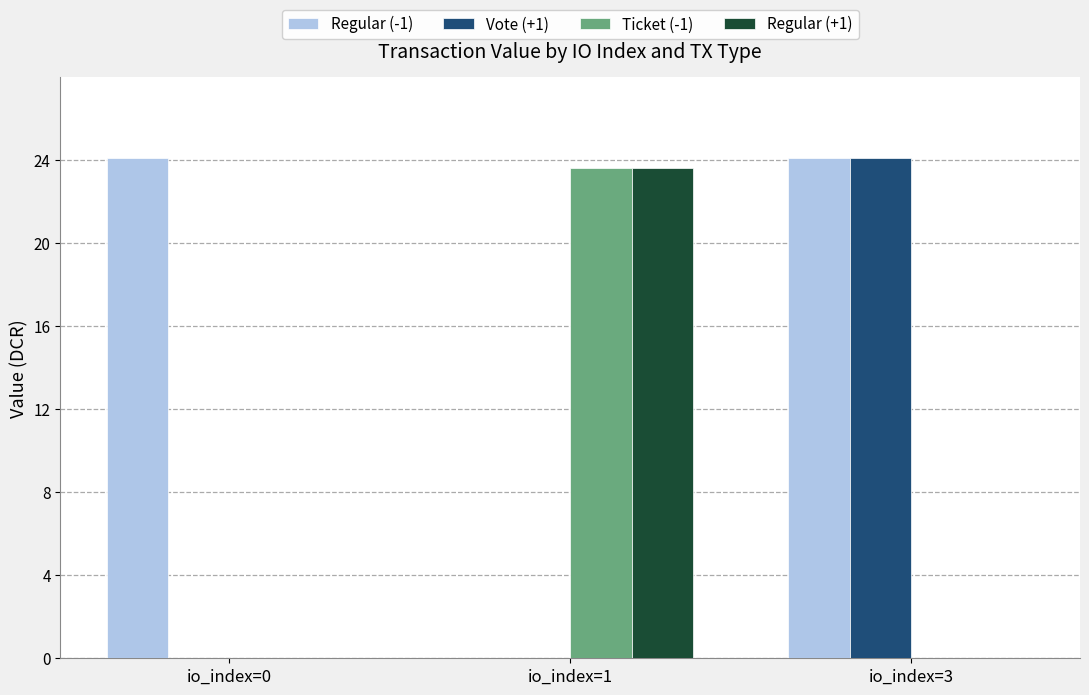

Is it true that Regular (+1) equals 23.6 at io_index=1?

True